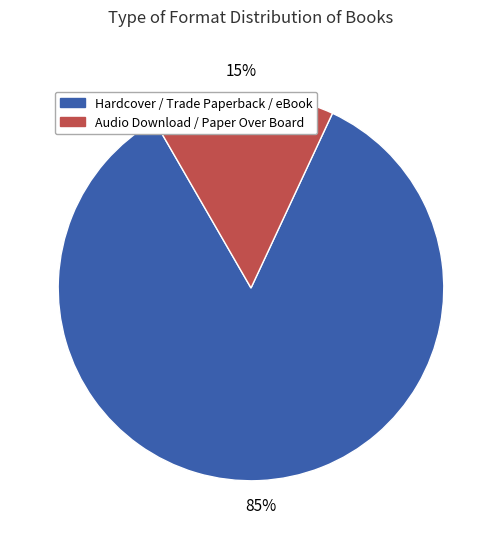

Which category has the smallest portion of the pie?

Audio Download / Paper Over Board